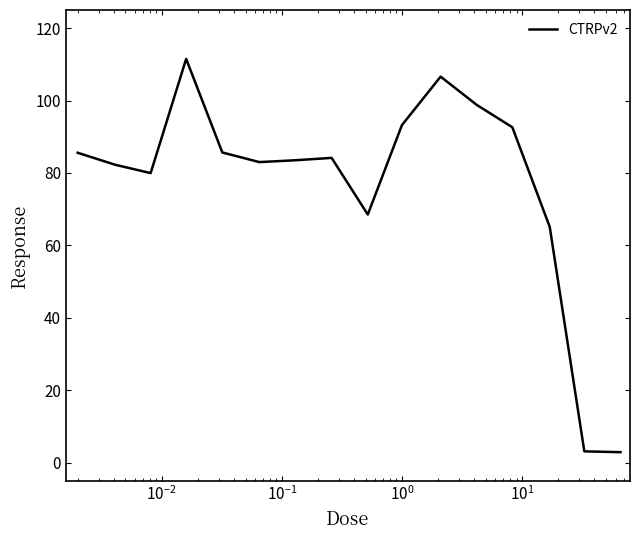

Count the number of data series in this chart.

1